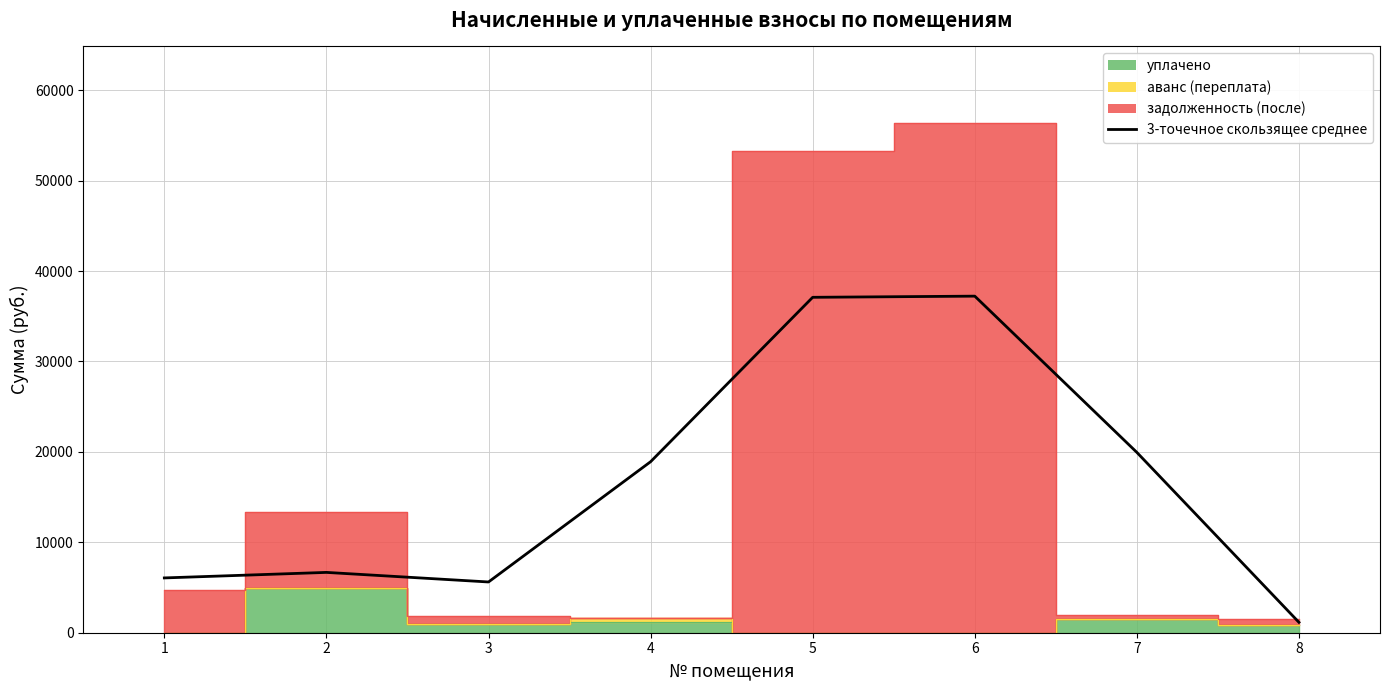

Which label corresponds to the smallest value in the chart?

8